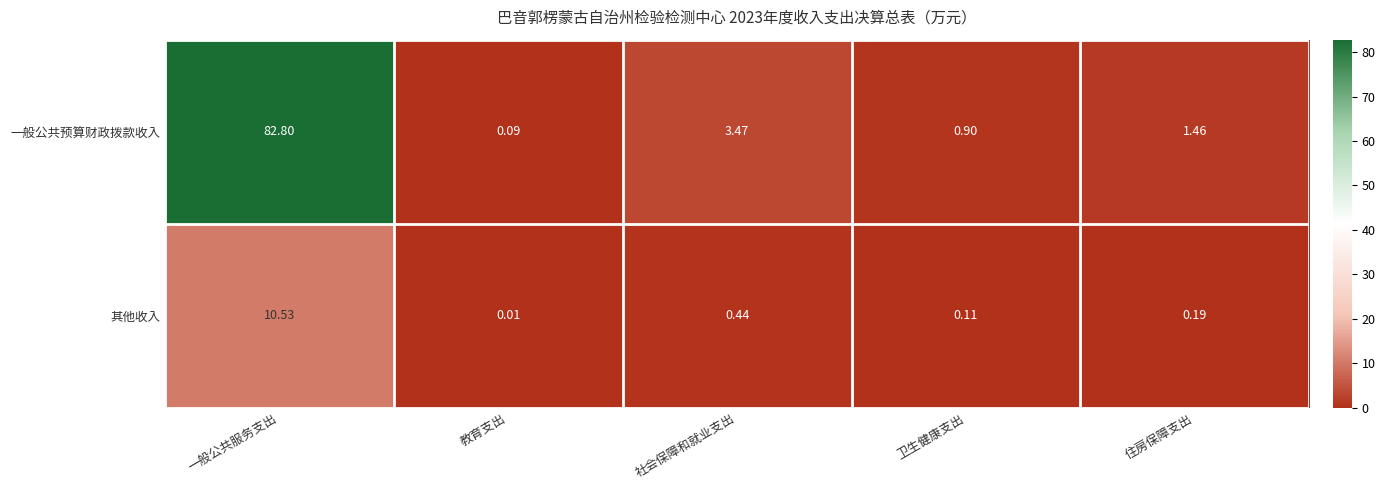

Which series has the widest spread of values?

一般公共预算财政拨款收入